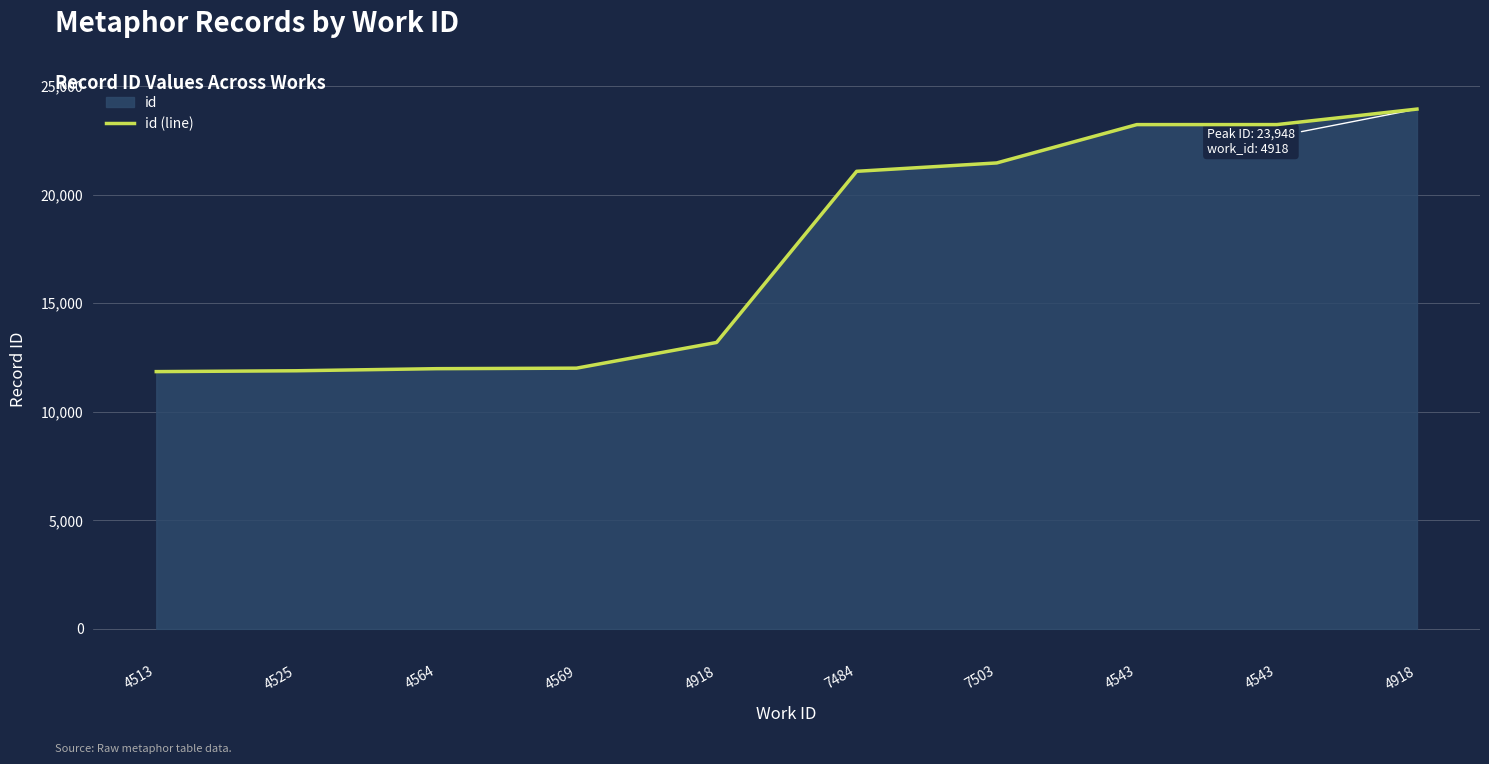

How many values are below 21081?

5